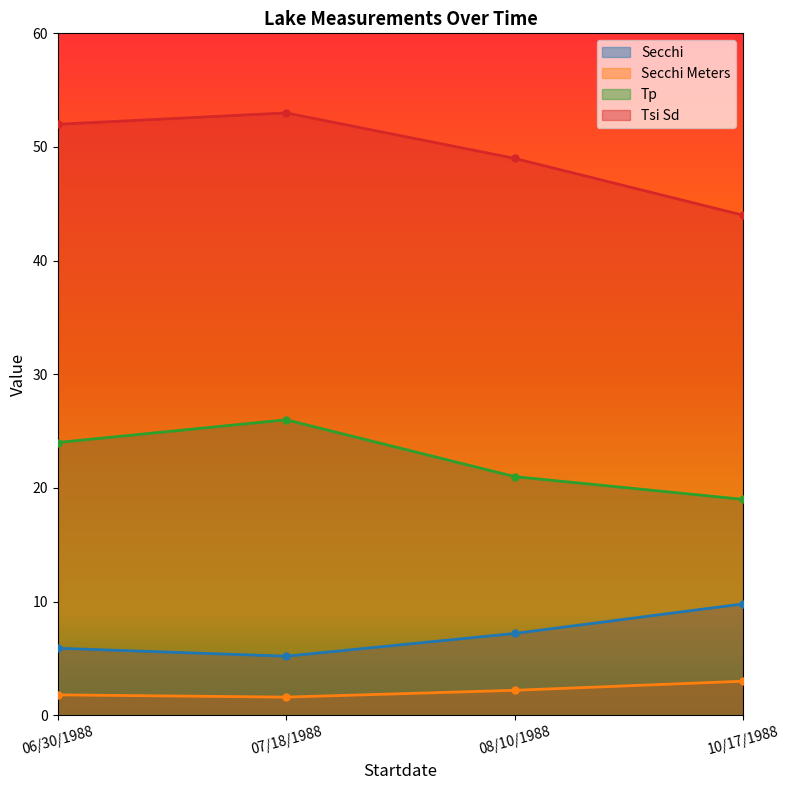

Reading right to left, what are all the values shown in this chart?

Secchi: 10/17/1988=9.8	08/10/1988=7.2	07/18/1988=5.2	06/30/1988=5.9
Secchi Meters: 10/17/1988=3.0	08/10/1988=2.2	07/18/1988=1.6	06/30/1988=1.8
Tp: 10/17/1988=19.0	08/10/1988=21.0	07/18/1988=26.0	06/30/1988=24.0
Tsi Sd: 10/17/1988=44.0	08/10/1988=49.0	07/18/1988=53.0	06/30/1988=52.0